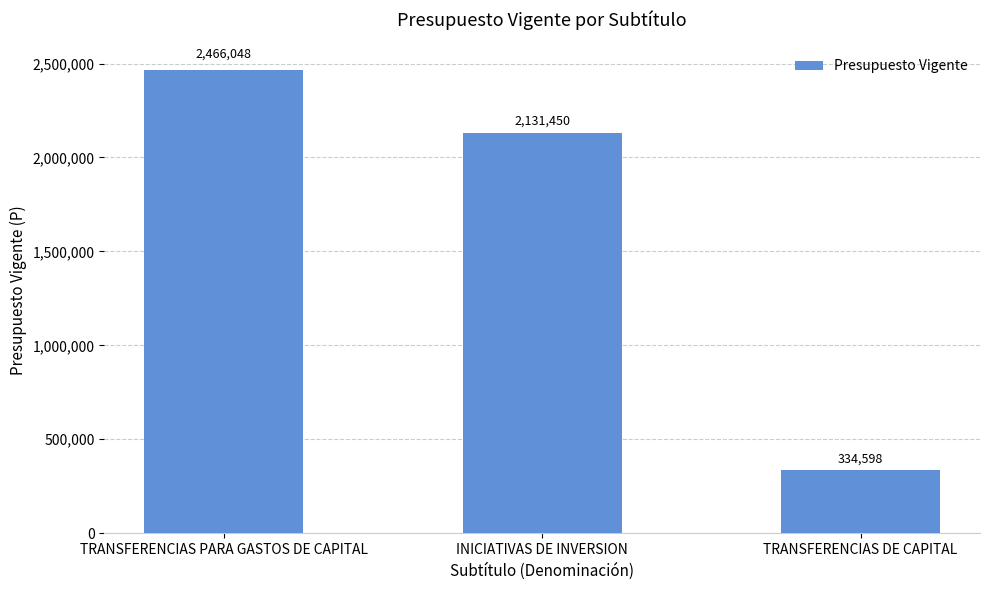

What is the label of the 2nd bar from the left?

INICIATIVAS DE INVERSION